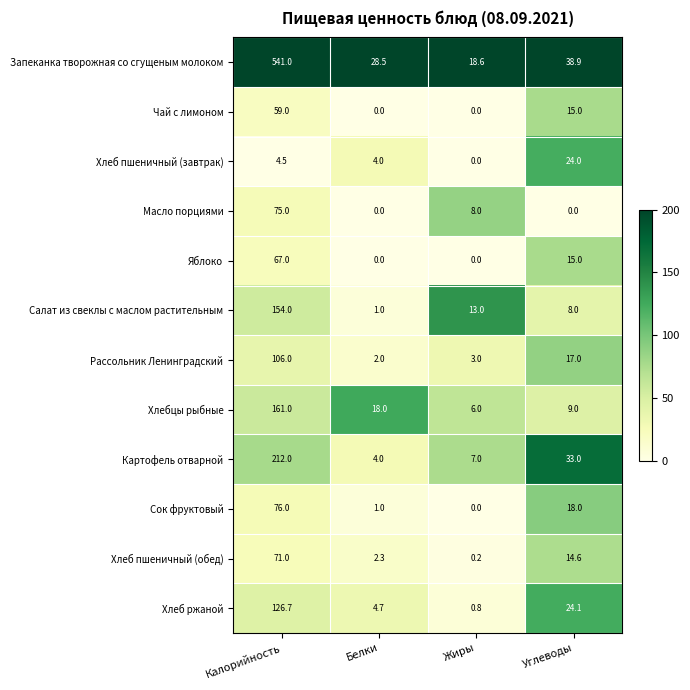

What is the greatest value displayed?

541.0